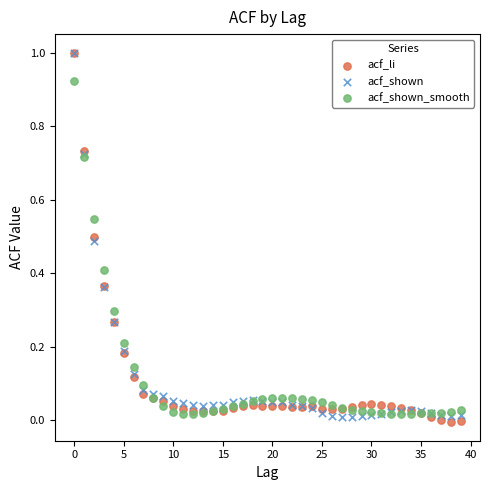

What are all the series names shown in the legend?

acf_li, acf_shown, acf_shown_smooth